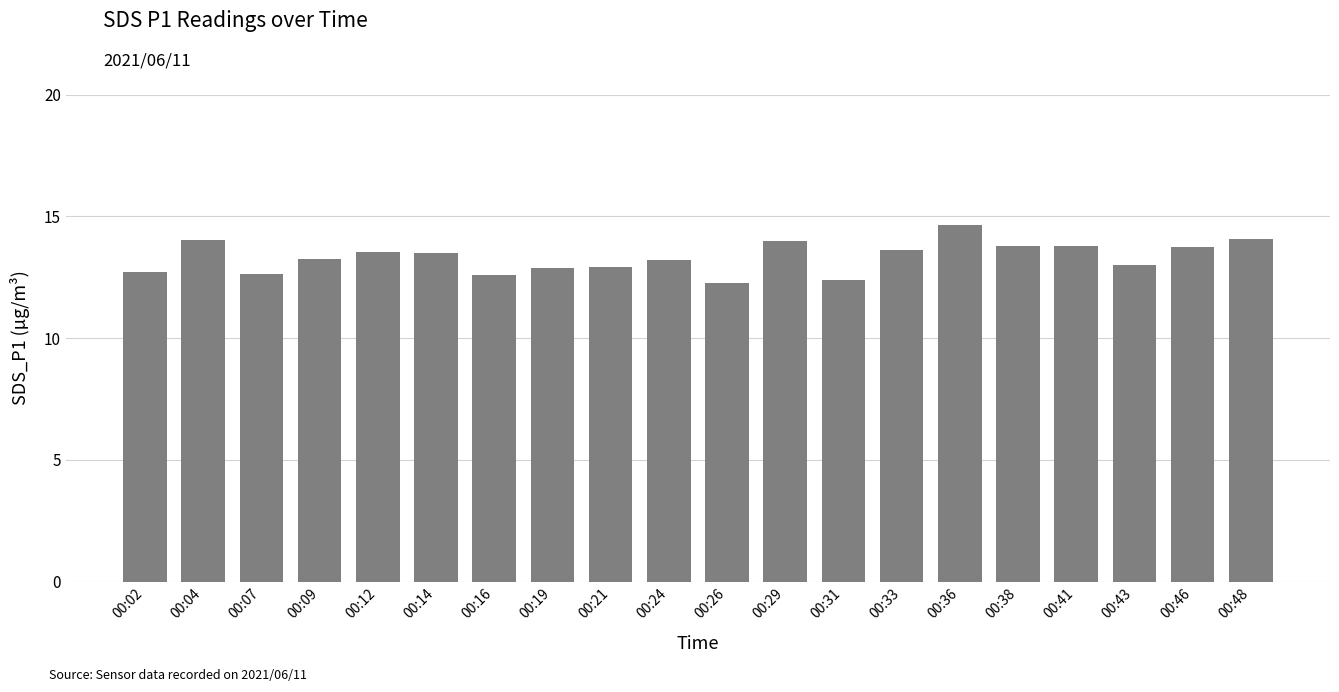

What is the average value?

13.3